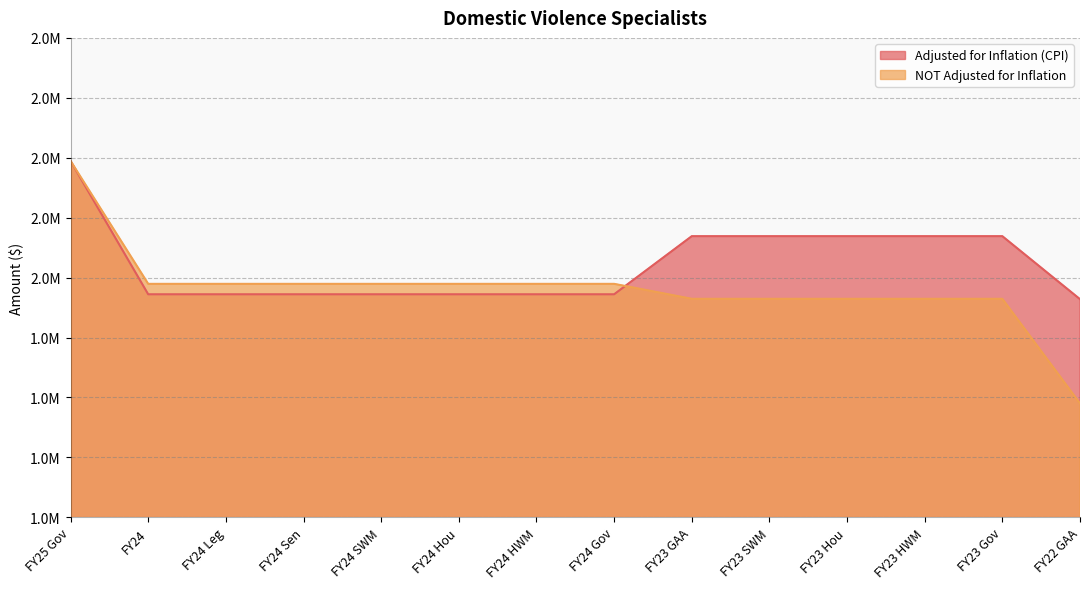

What is the smallest value displayed?

1790076